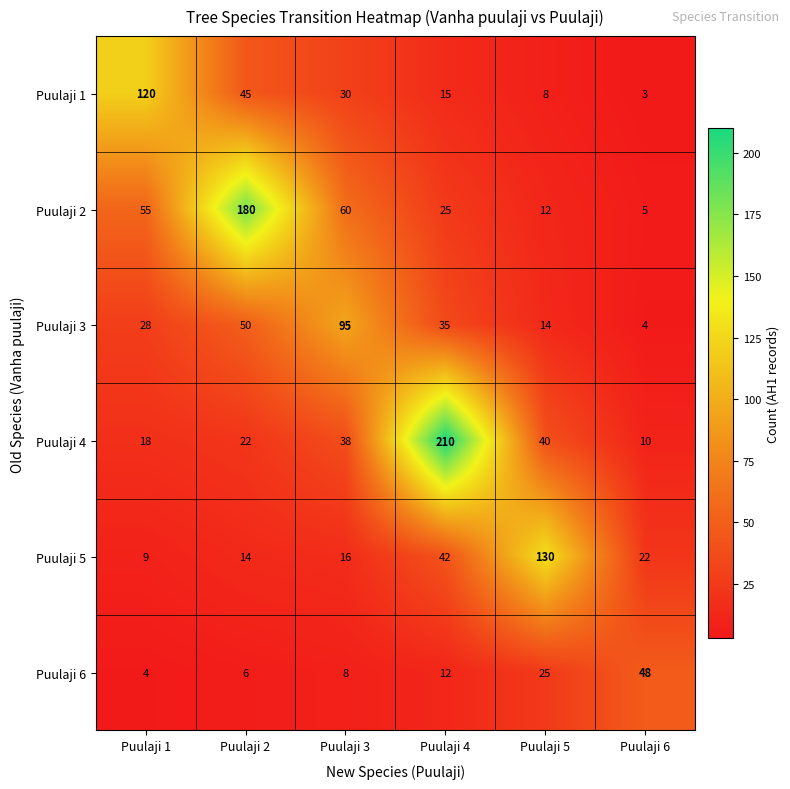

The Puulaji 5 series shows 33 at Puulaji 6. True or false?

False